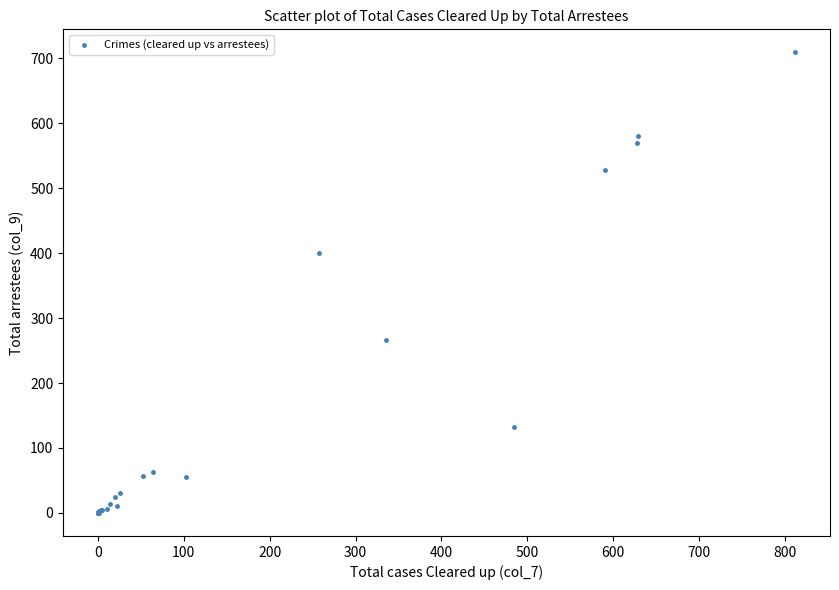

What Y value in the scatter plot is closest to 354?

400